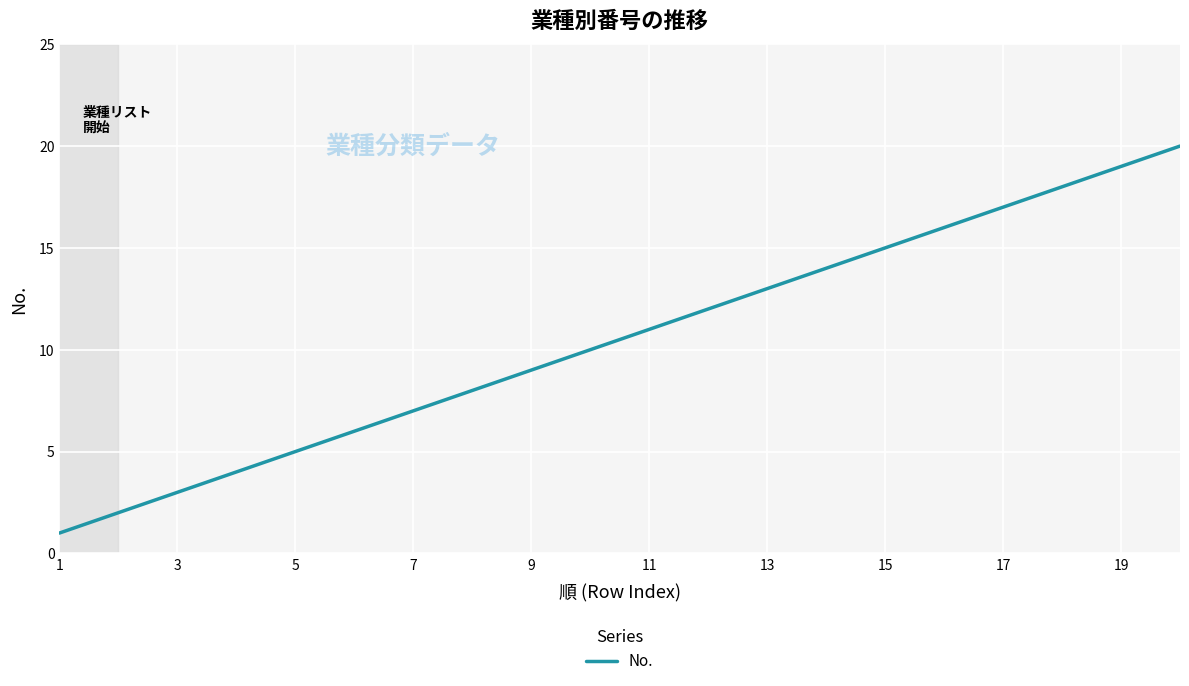

What is the maximum value shown in the chart?

20